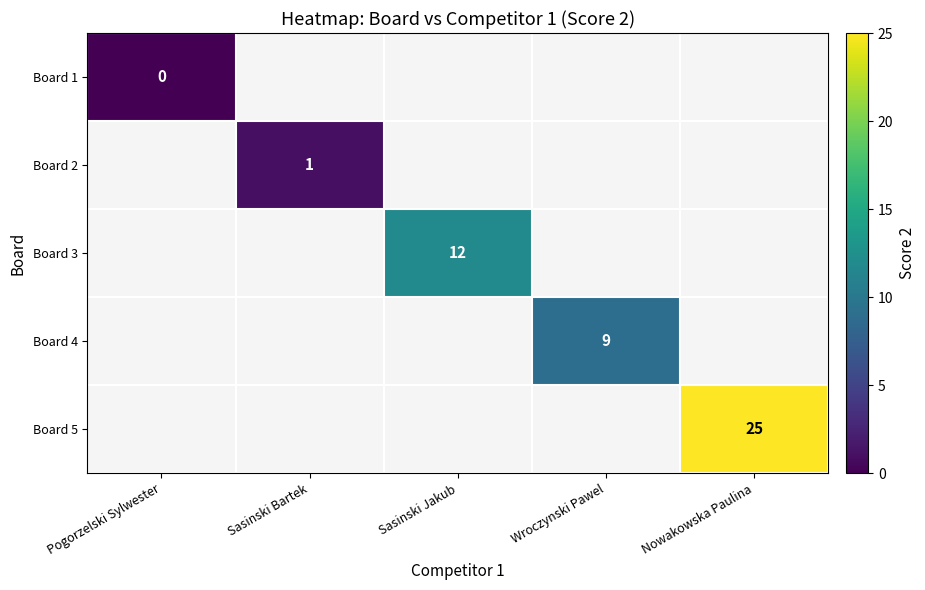

The Board 5 series shows 25 at Nowakowska Paulina. True or false?

True